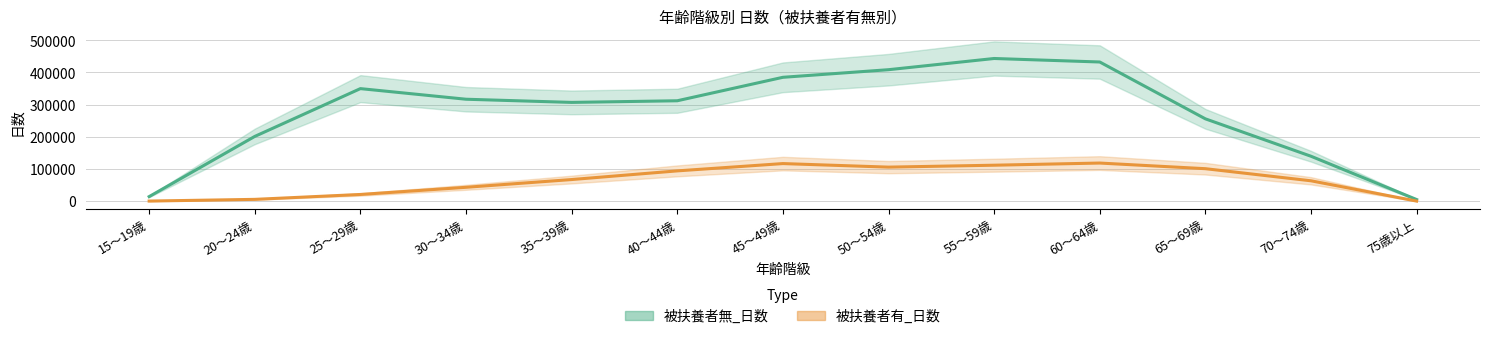

At which category is the sum across all series the highest?

55～59歳